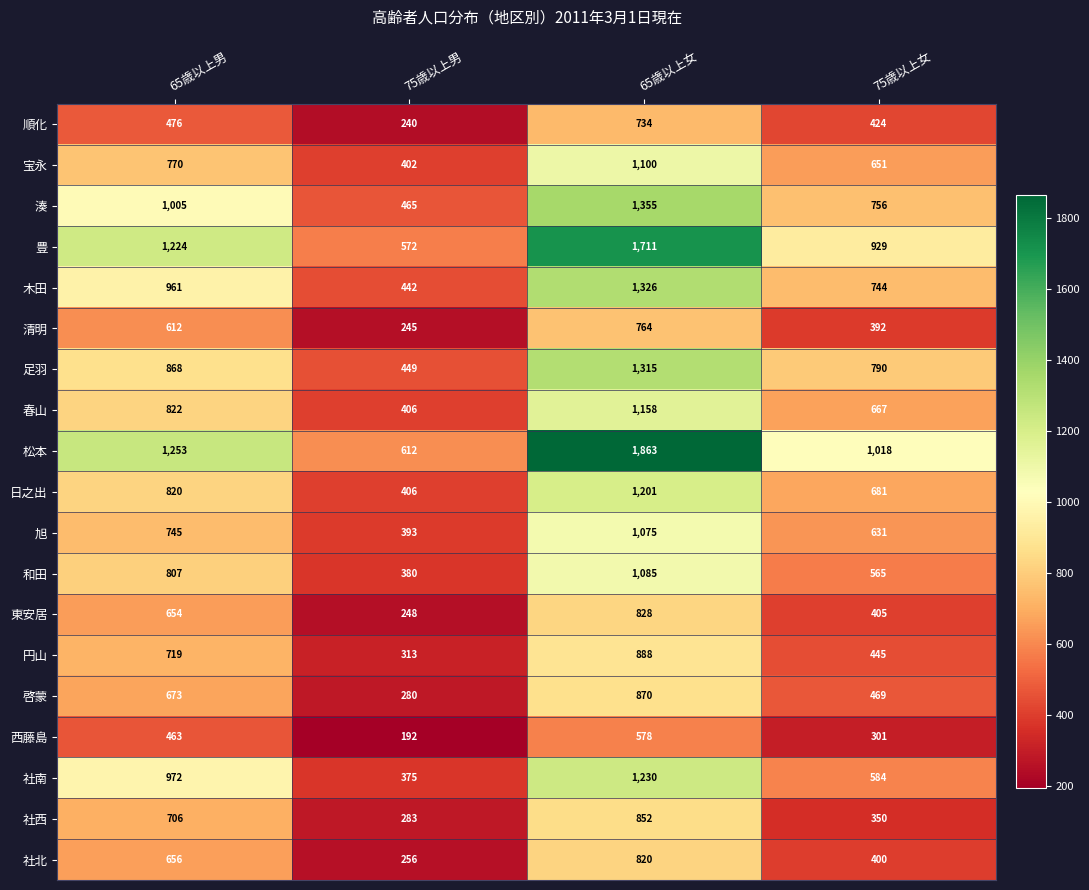

Is it true that 順化 equals 341 at 65歳以上女?

False